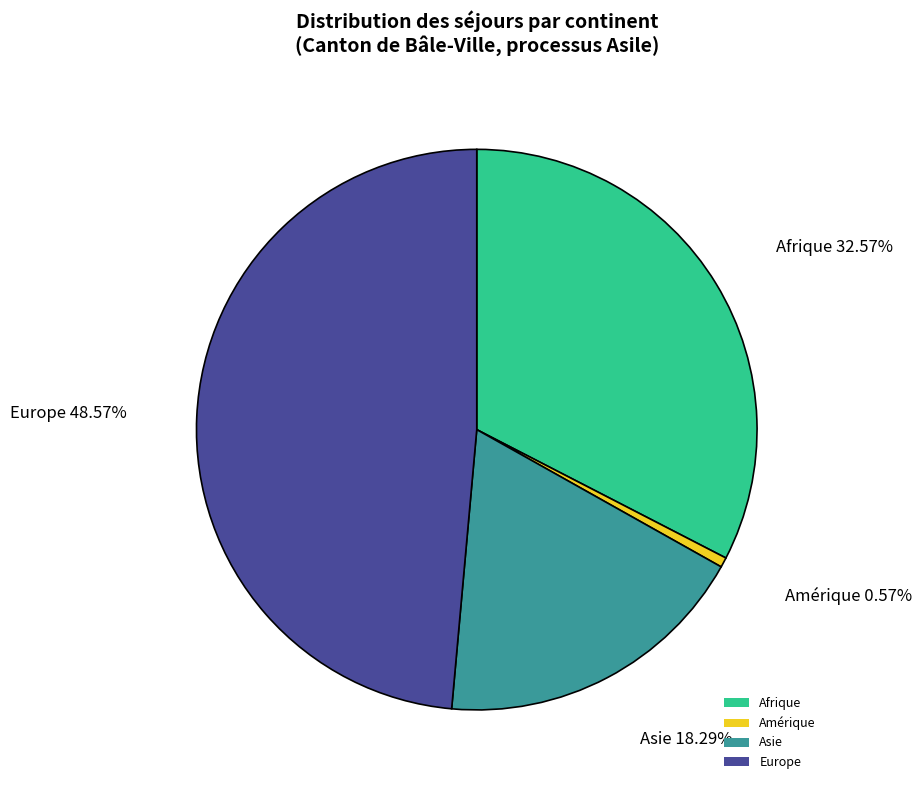

What is the largest slice in the pie chart?

Europe